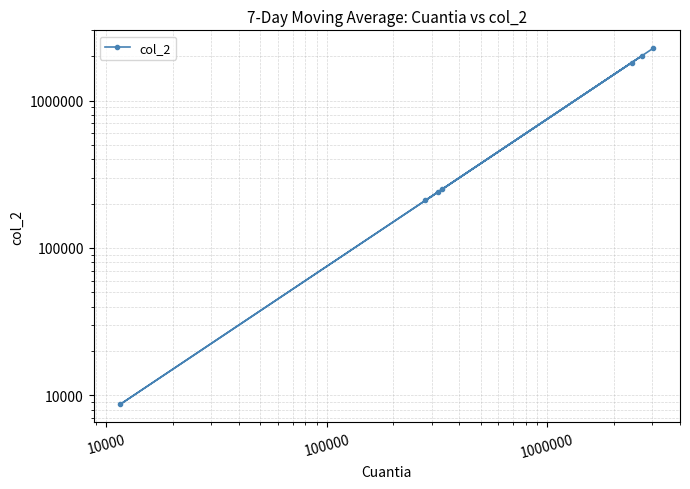

How many data points are less than 249687?

3